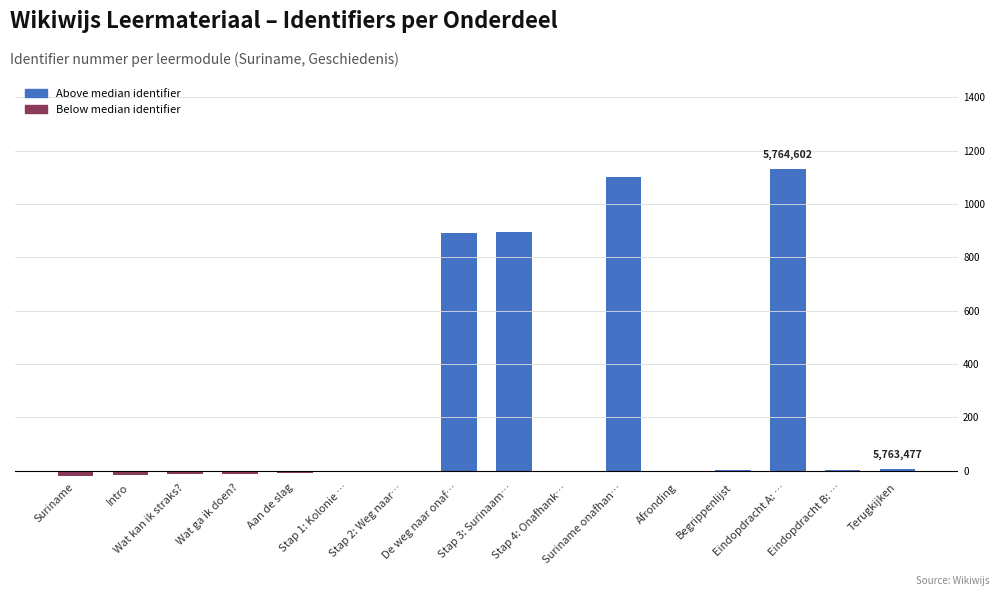

What is the sum of all values?

3954